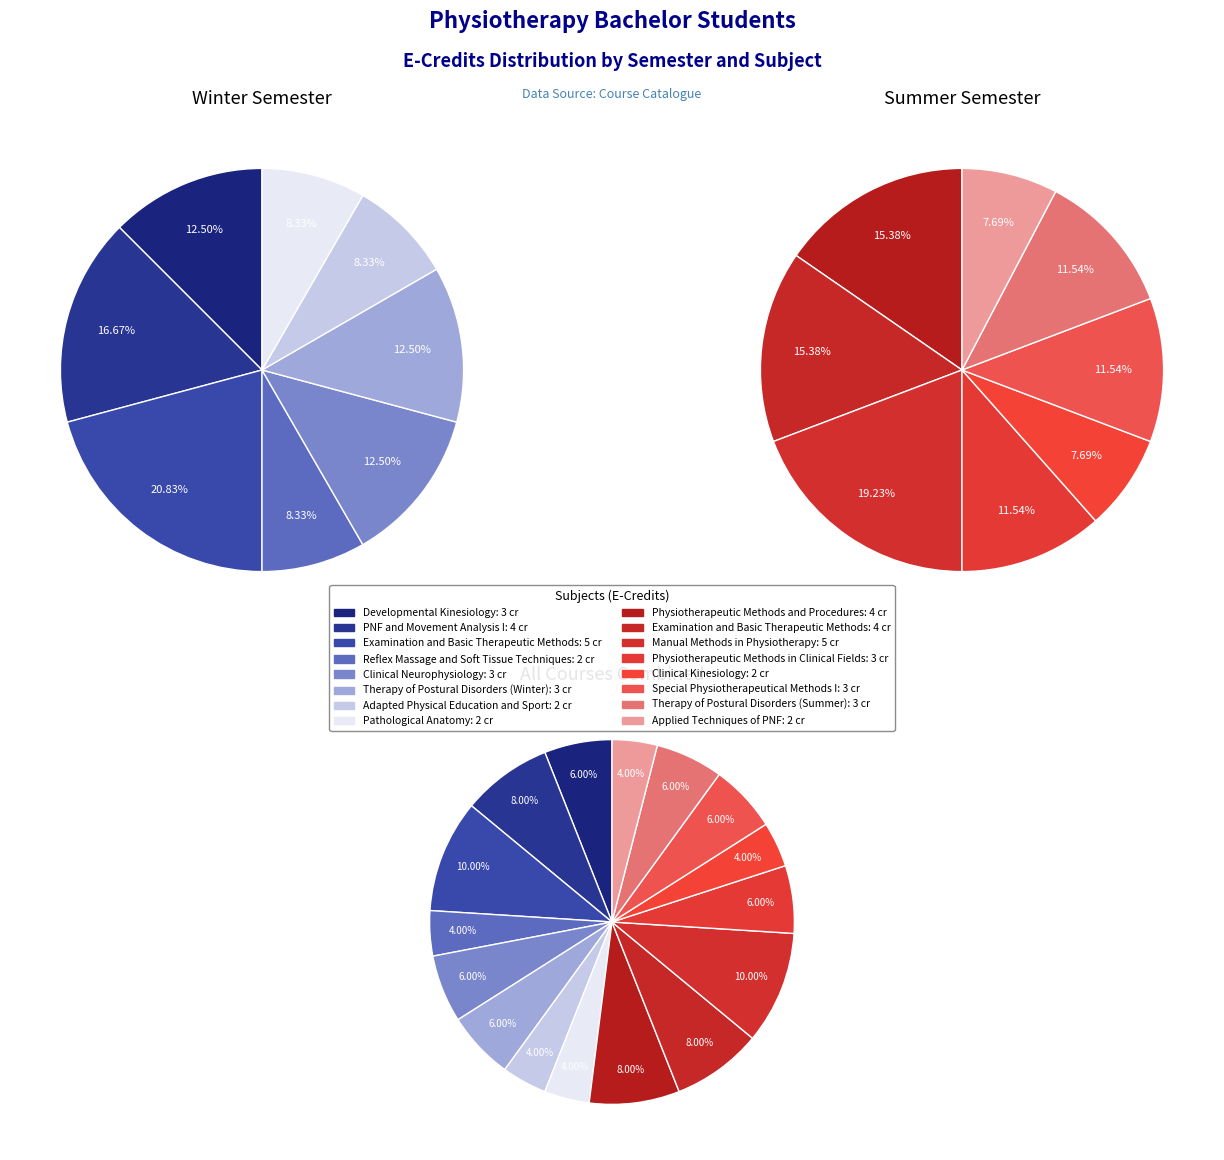

Do 2 and 4 together represent more than half of the pie?

No